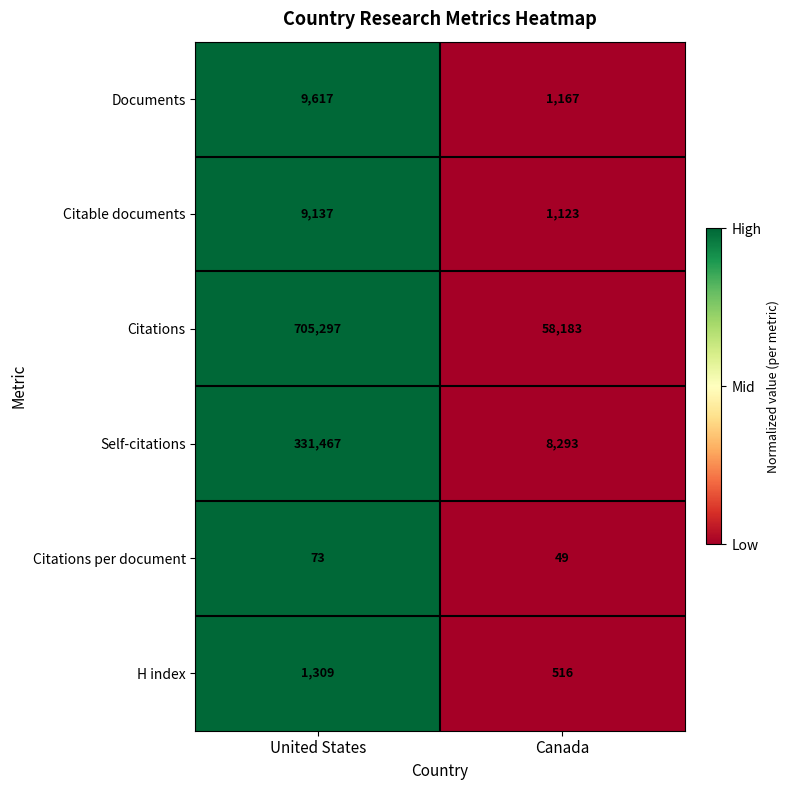

What is the greatest value displayed?

705297